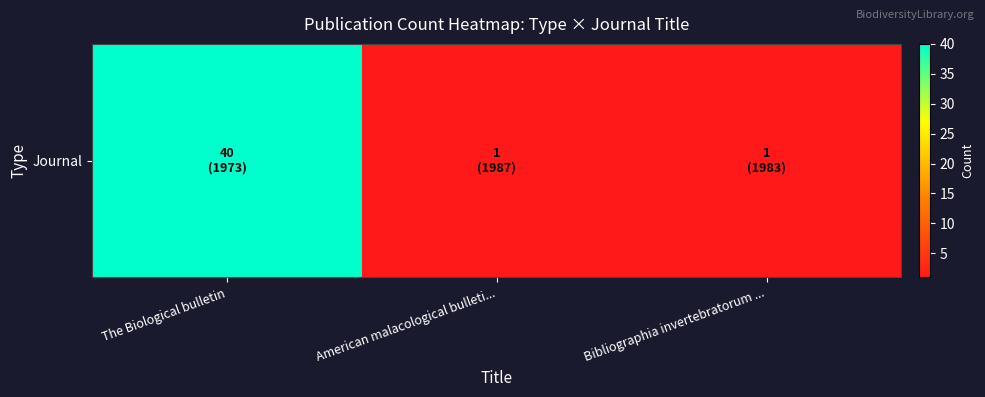

Reading left to right, transcribe all the data shown in this chart.

The Biological bulletin=40	American malacological bulleti...=1	Bibliographia invertebratorum ...=1